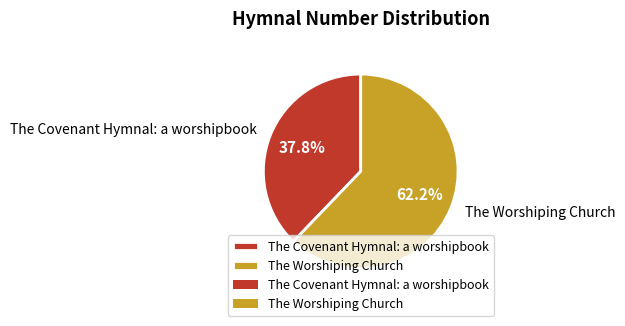

To the nearest percent, what is the difference between the largest and smallest slice percentages?

24%